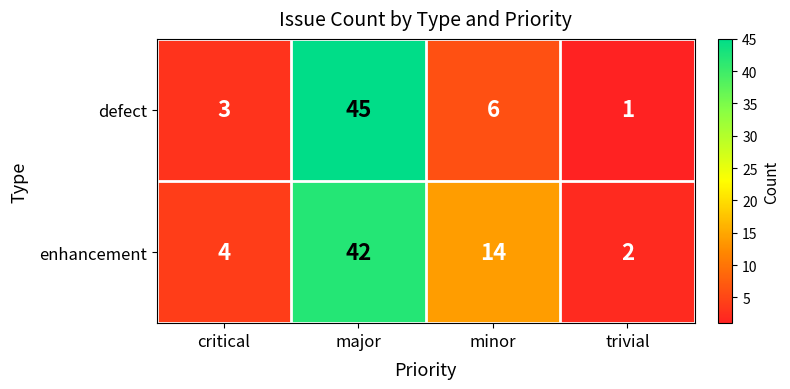

At which category does the chart reach its peak across all series?

major